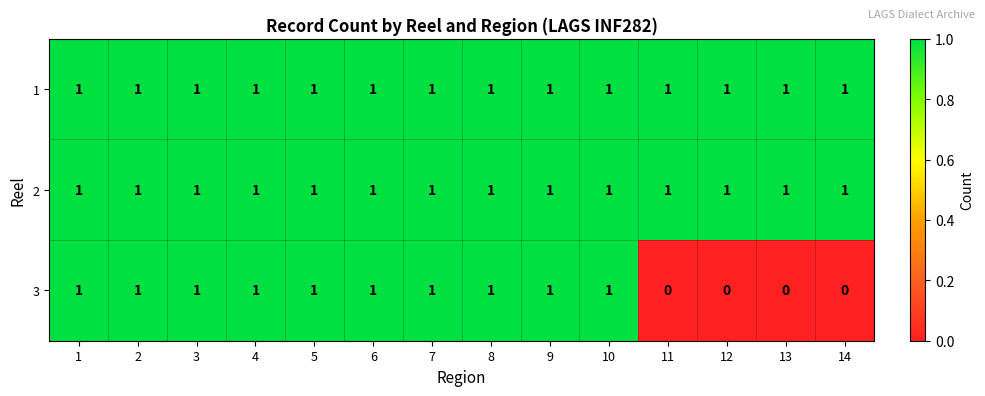

Count the 3 values in the range 0 to 1.

14